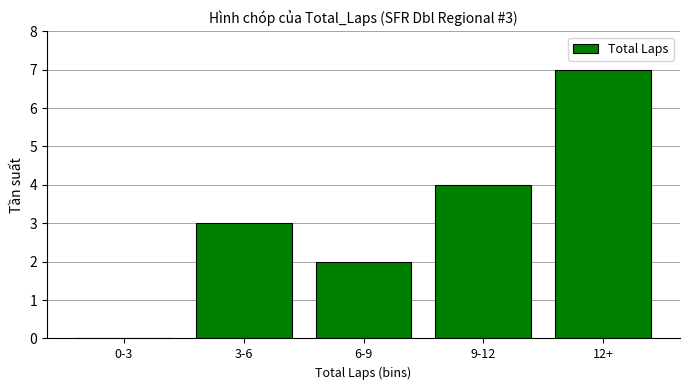

Are the bars grouped side by side (vs. stacked)?

No